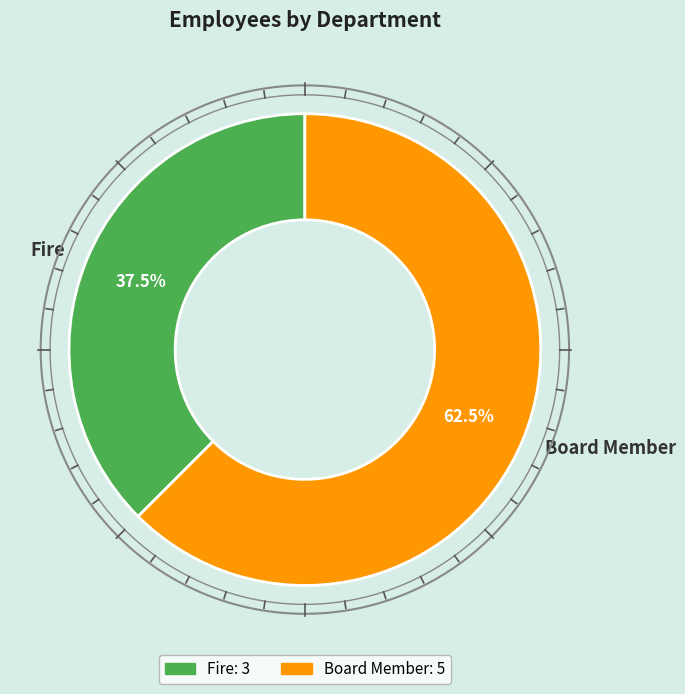

Which slice is the smallest?

Fire